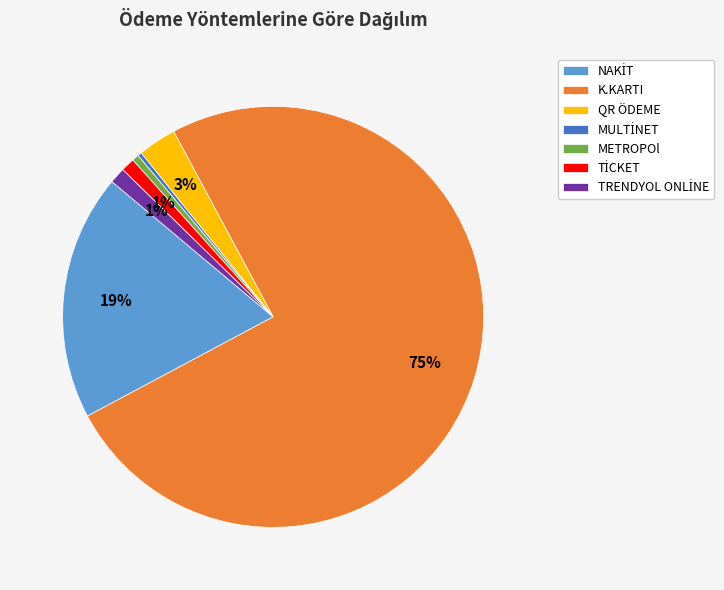

Is it true that K.KARTI is 84% of the pie?

False